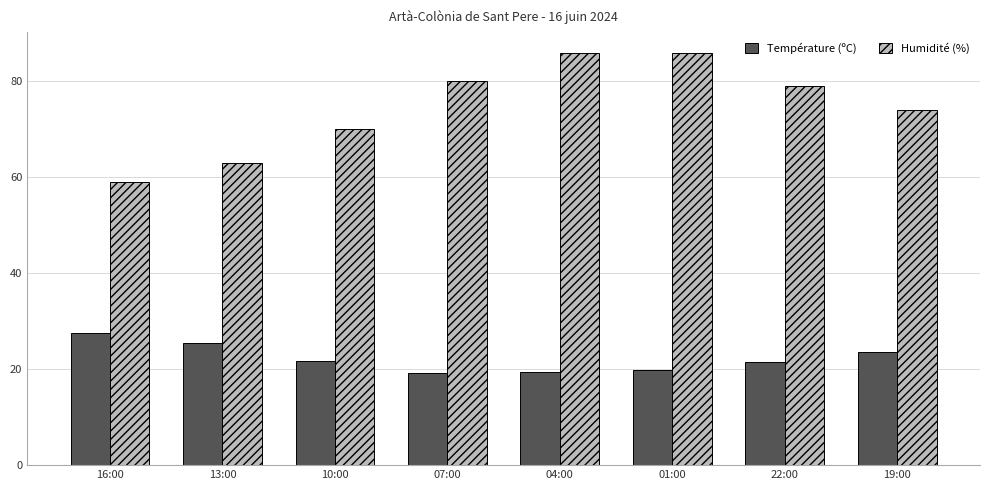

What is the highest value of the Humidité (%) series?

86.0